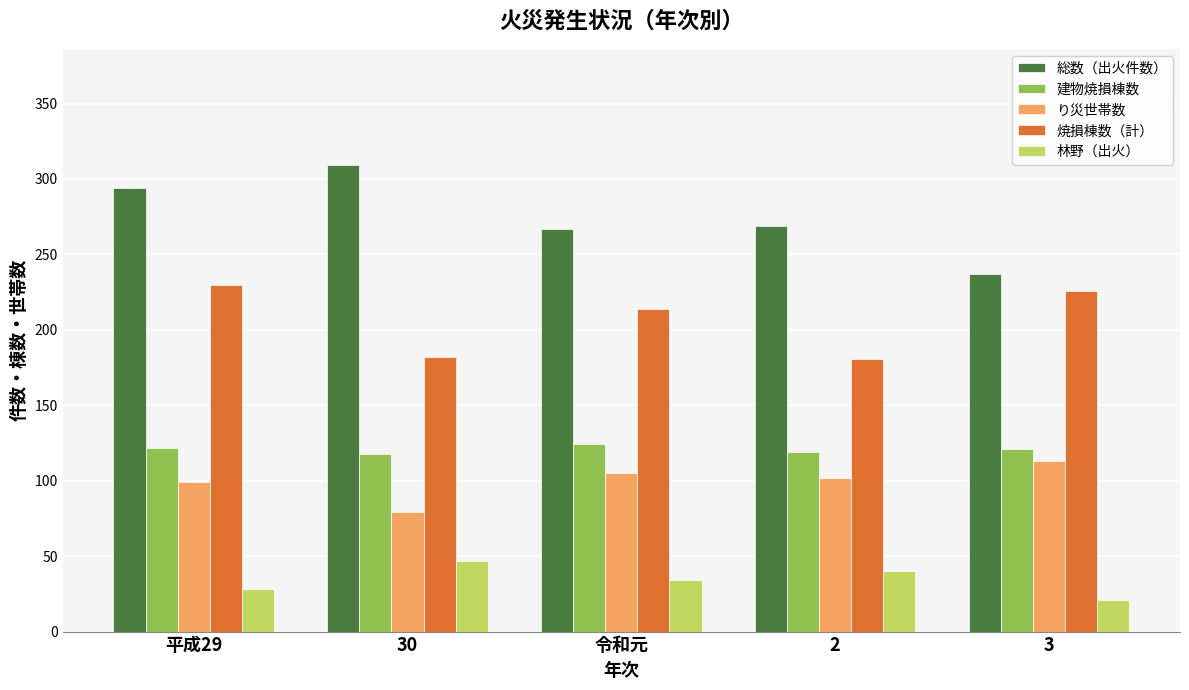

List the series in order of their peak value, highest first.

総数（出火件数）, 焼損棟数（計）, 建物焼損棟数, り災世帯数, 林野（出火）